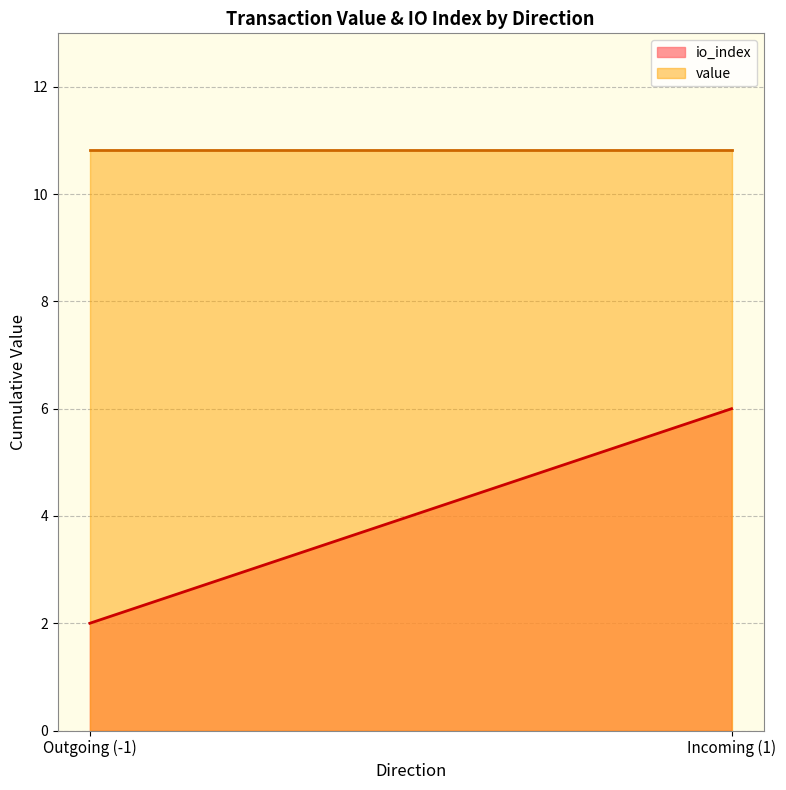

At which label does io_index reach its peak?

1